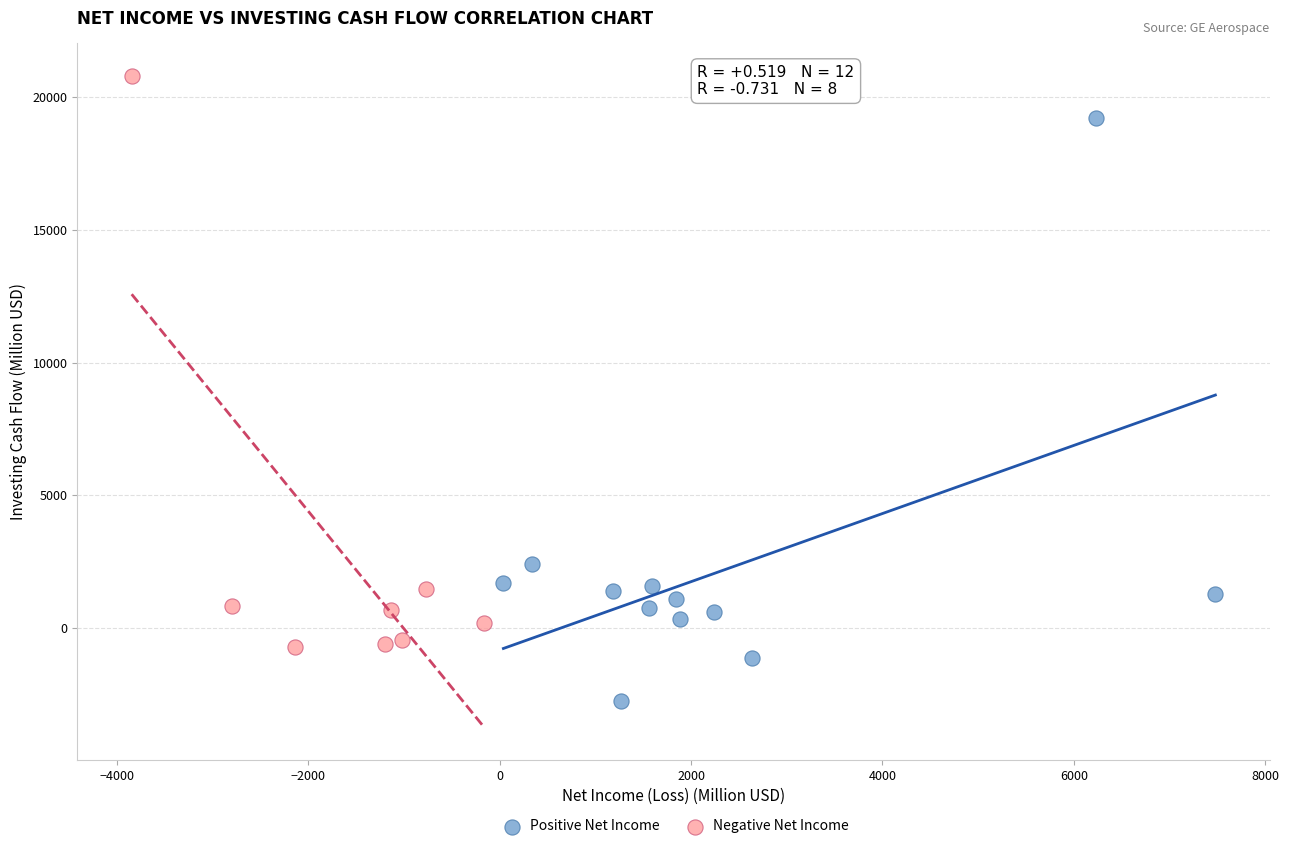

Which series reaches the minimum Y coordinate?

Positive Net Income